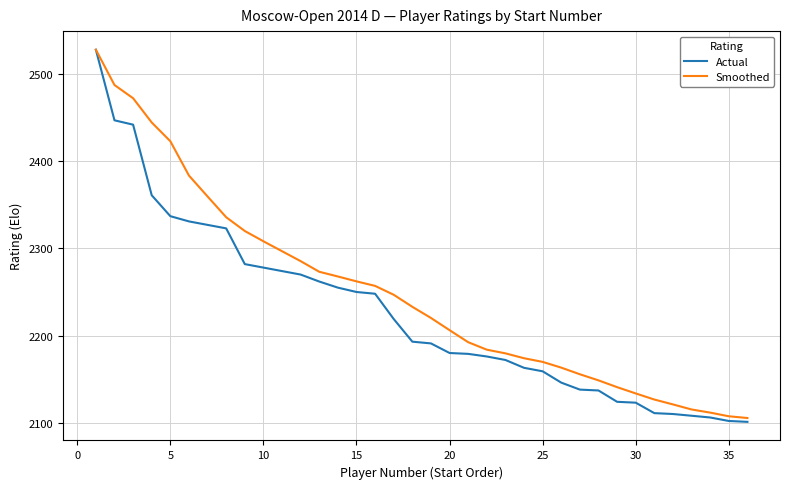

Rank the series by their average value, from lowest to highest.

Actual, Smoothed